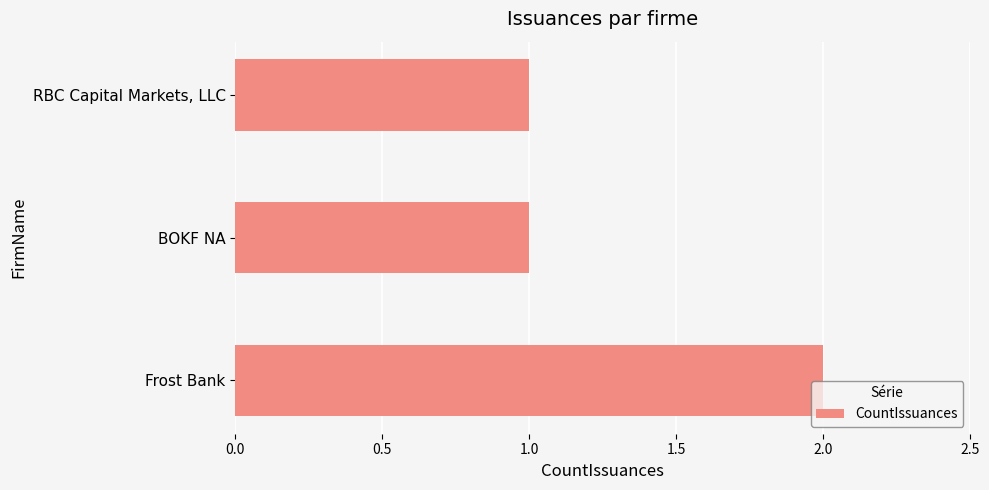

Reading top to bottom, list all the values displayed in this chart.

RBC Capital Markets, LLC=1	BOKF NA=1	Frost Bank=2